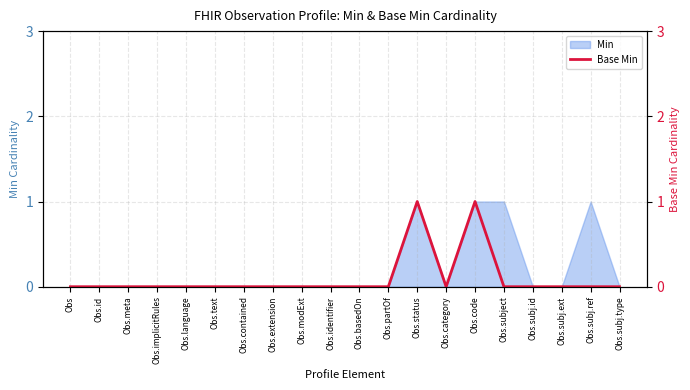

Is it true that Min equals 1 at Obs.subj.ref?

True